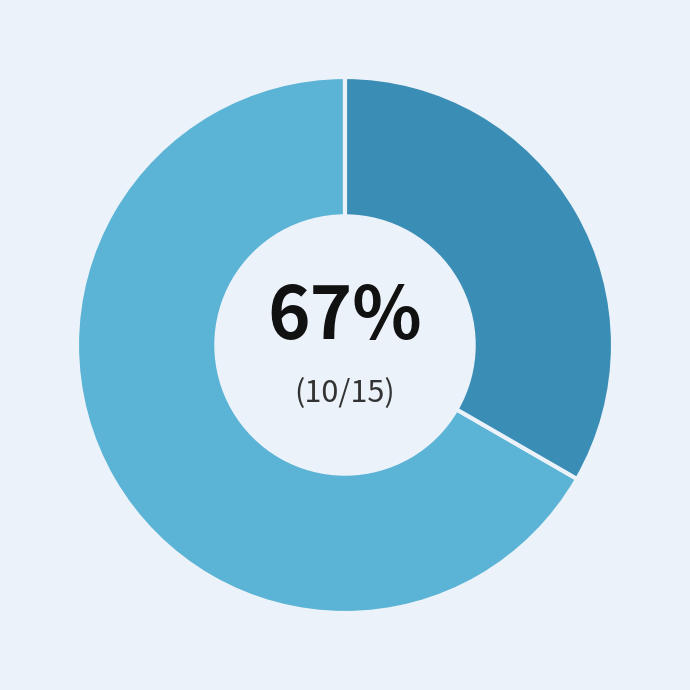

To the nearest percent, what is the average slice percentage?

50%